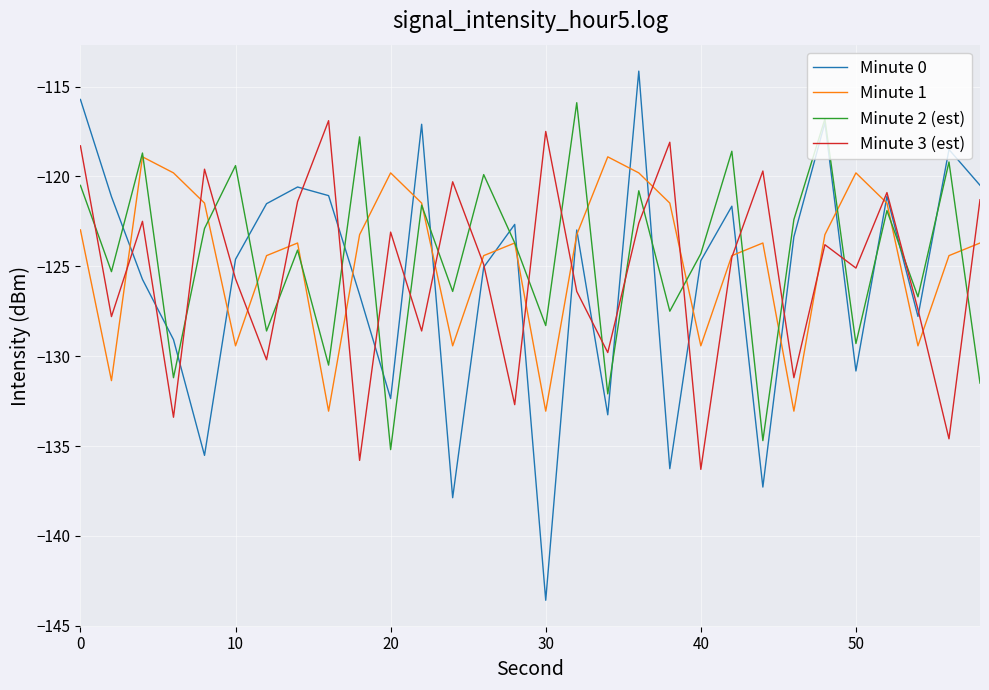

What is the minimum value shown in the chart?

-143.6